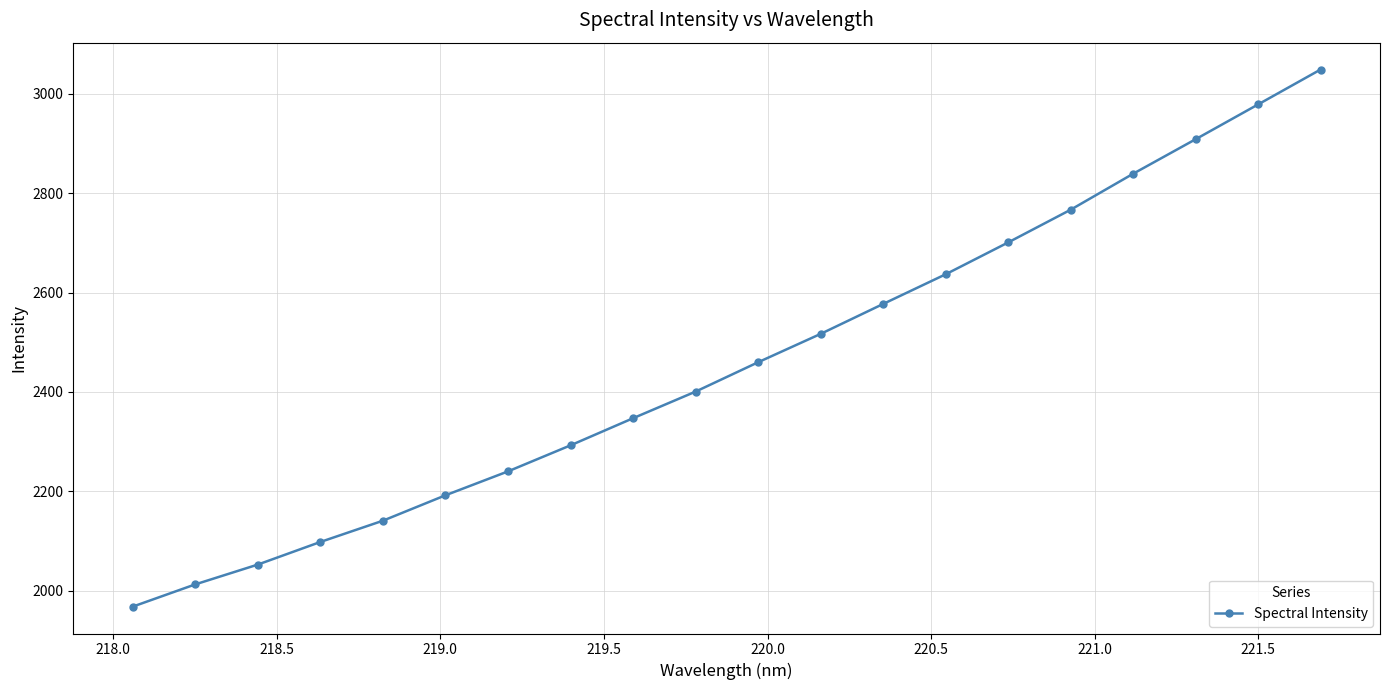

What is the sum of all values?

49176.9